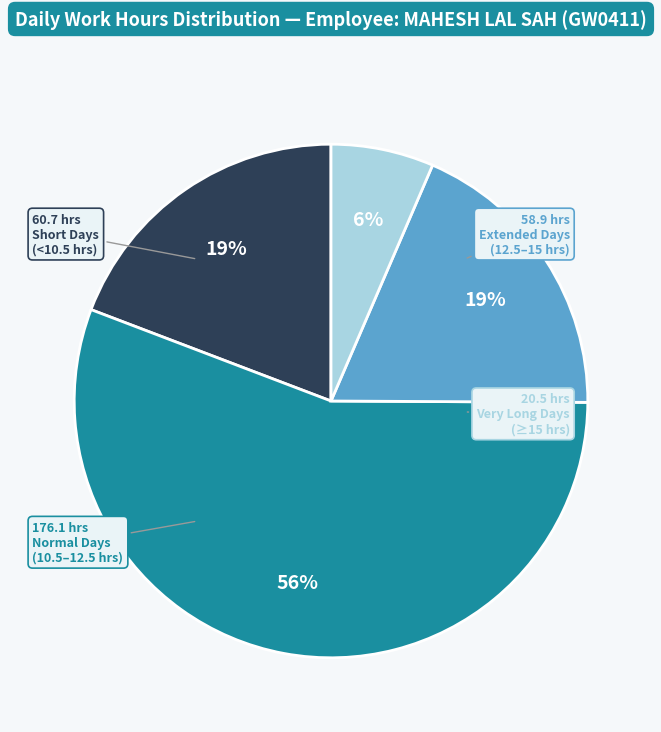

Is there any slice that represents more than half of the pie?

Yes